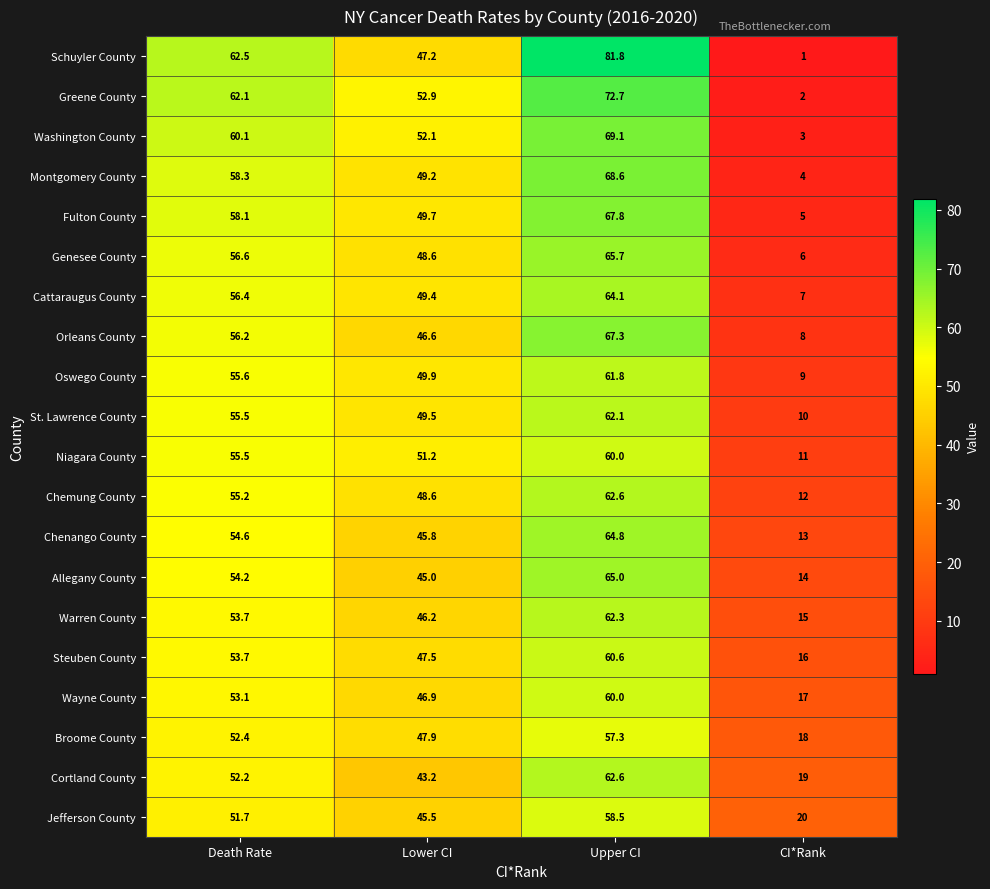

What is the sum of all Fulton County values?

180.6